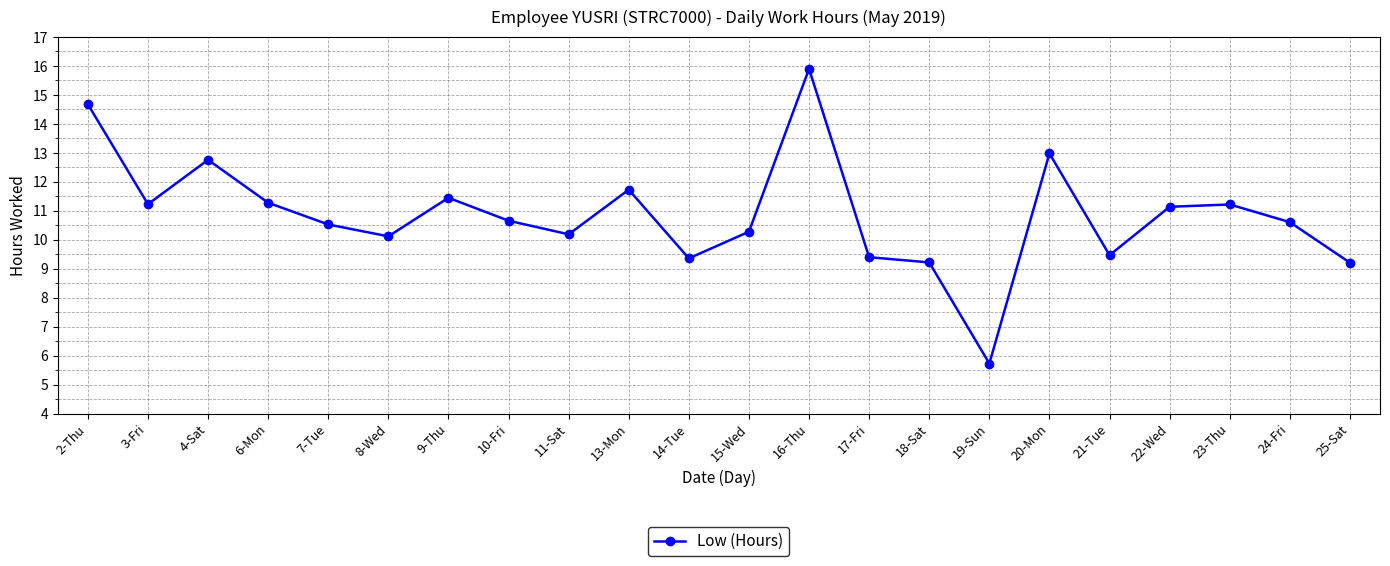

What is the label of the 6th point from the right?

20-Mon